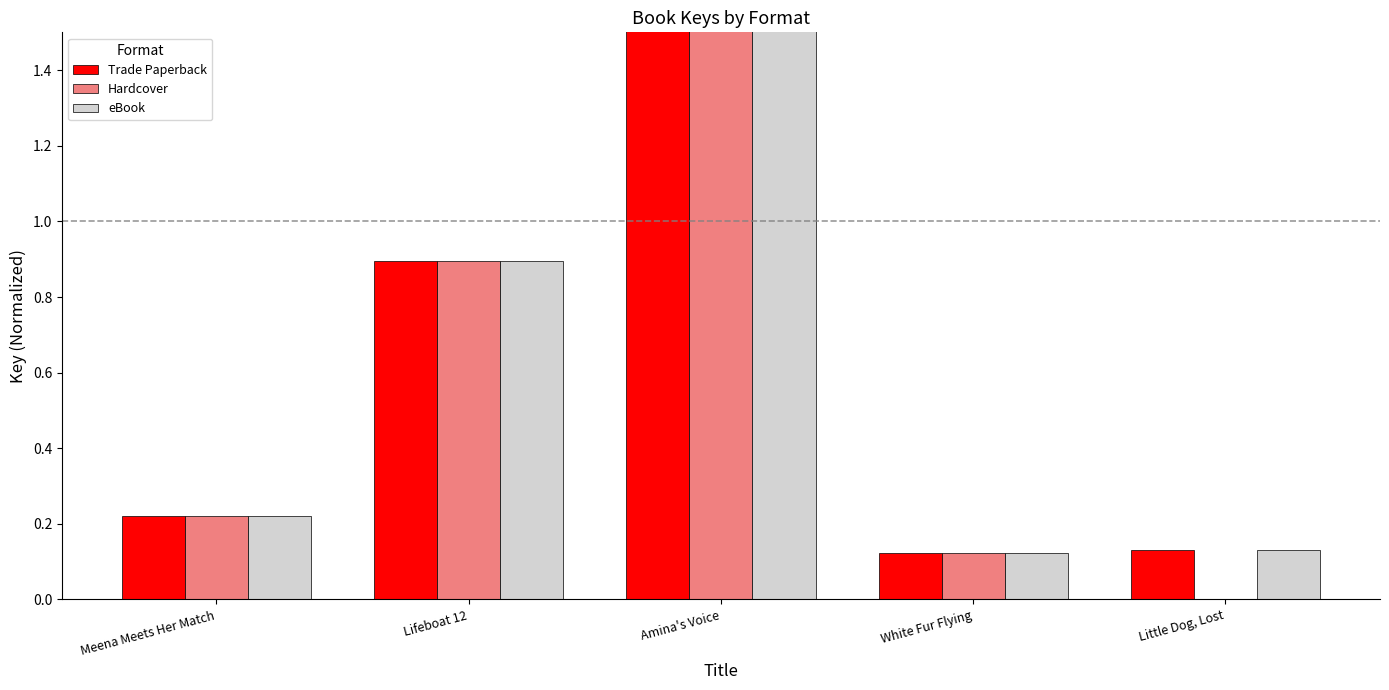

The value of eBook at White Fur Flying is 0.0. True or false?

False